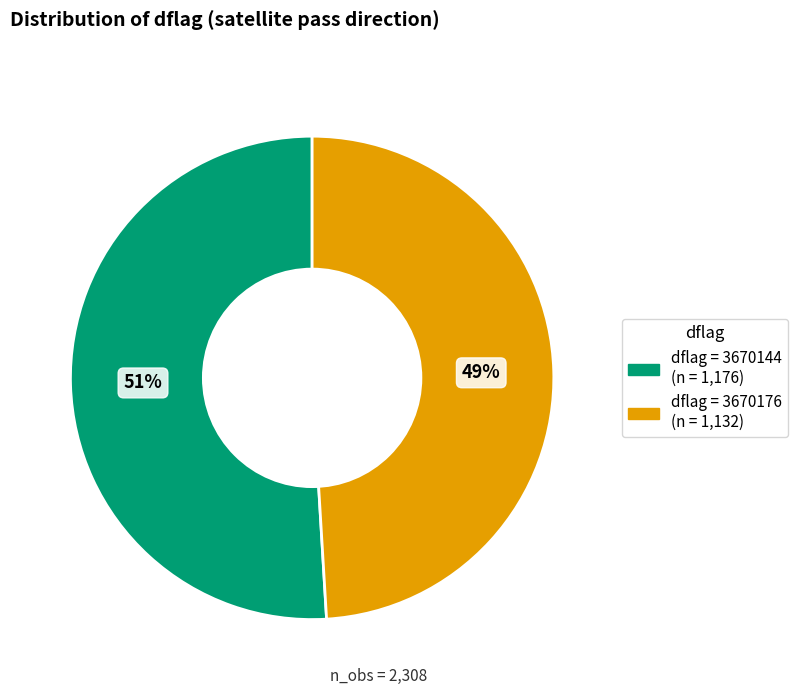

How many segments does this pie chart have?

2